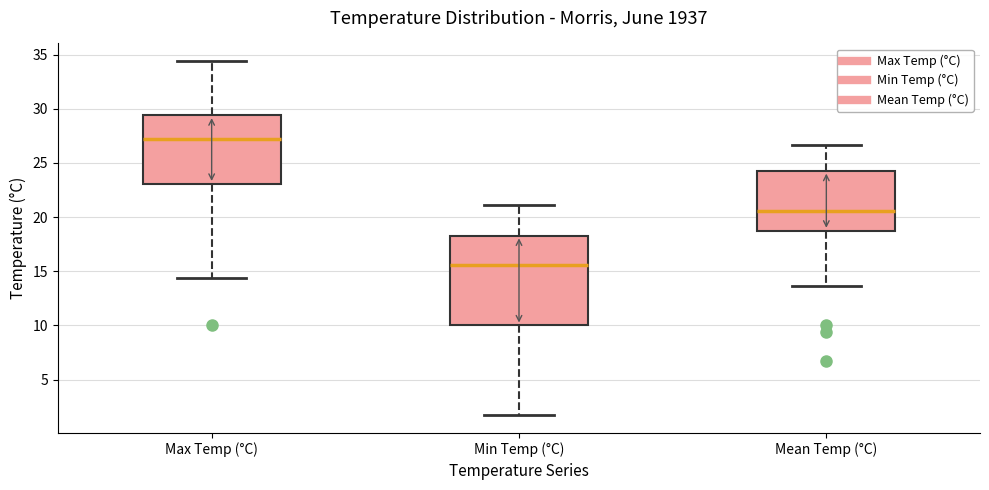

Reading left to right, transcribe this box plot: for each box, give where its median line is, the range the box spans, and where its two whiskers end, as read against the y-axis. The values are not printed on the chart, so give them approximately, as read against the axis.

Max Temp (°C): median 27.0, box 23.0 to 29.5, whiskers 14.5 to 34.5
Min Temp (°C): median 15.5, box 10.0 to 18.5, whiskers 1.5 to 21.0
Mean Temp (°C): median 20.5, box 19.0 to 24.5, whiskers 13.5 to 26.5